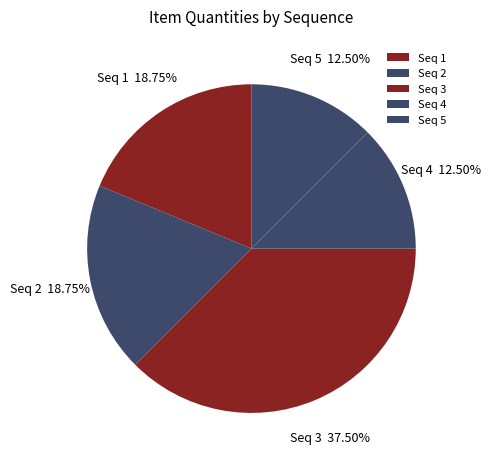

Between Seq 2 and Seq 3, which is larger?

Seq 3